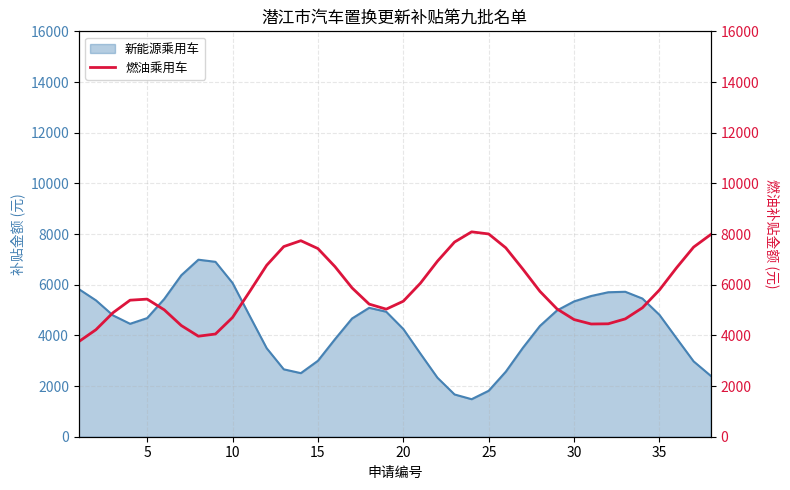

How many data points are above 5725?

18